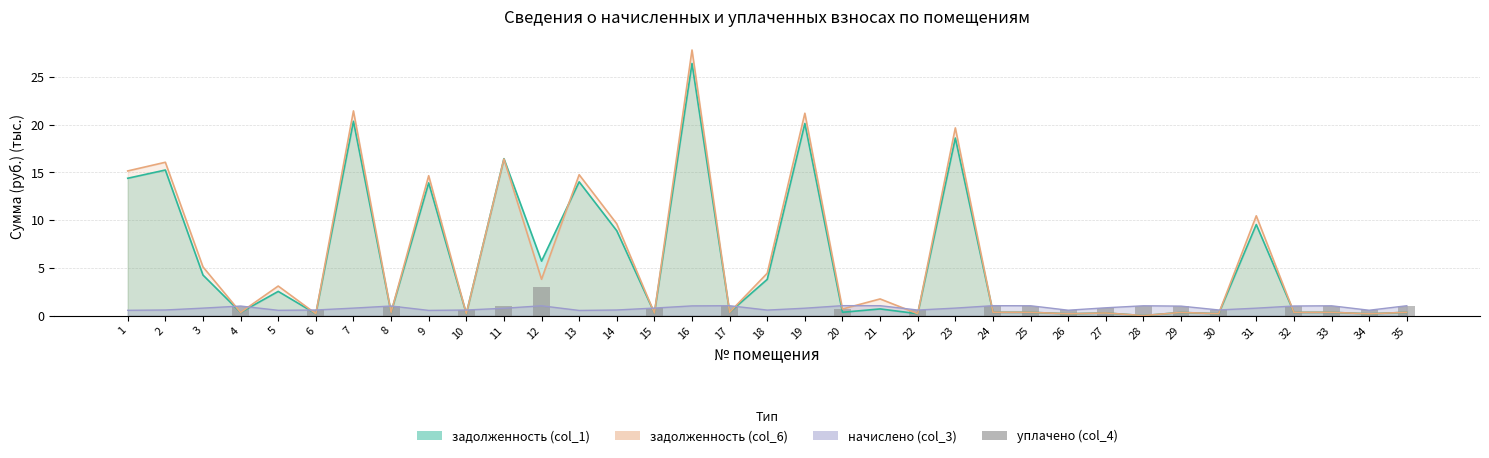

Which category has the lowest value across all series?

1